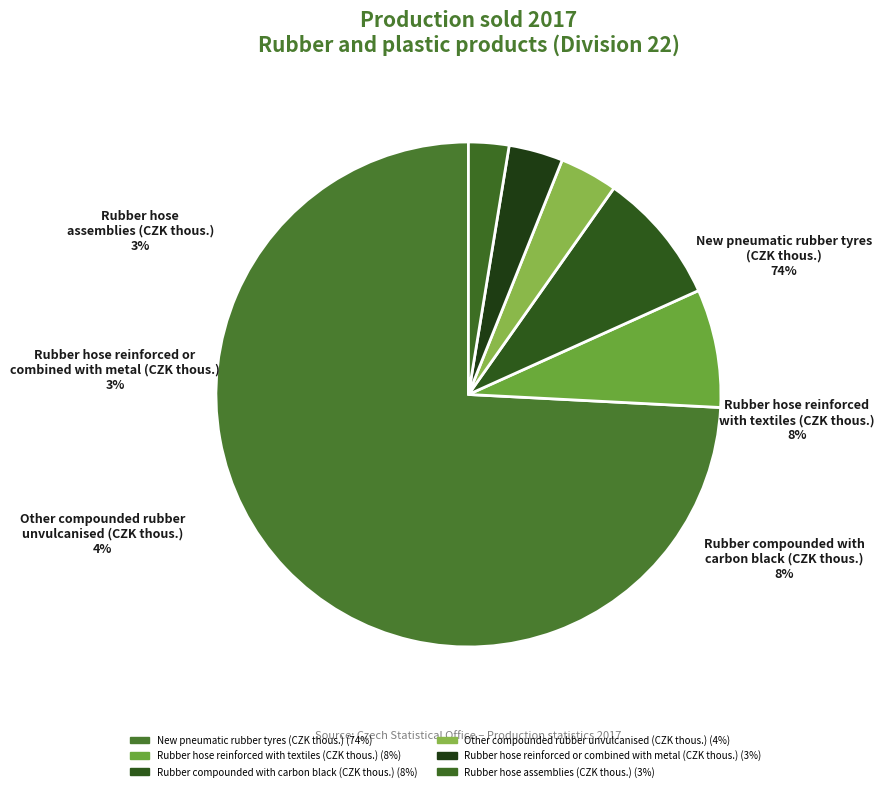

Which category accounts for the majority?

New pneumatic rubber tyres
(CZK thous.)